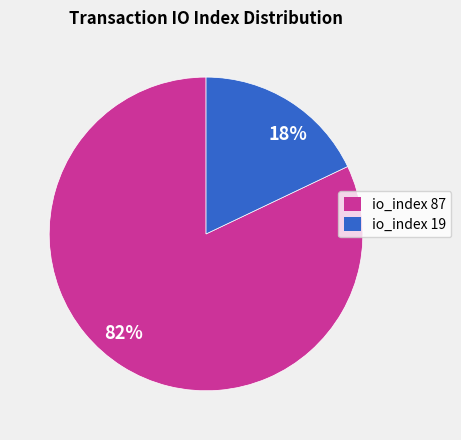

Which has a higher value, 82% or 18%?

82%